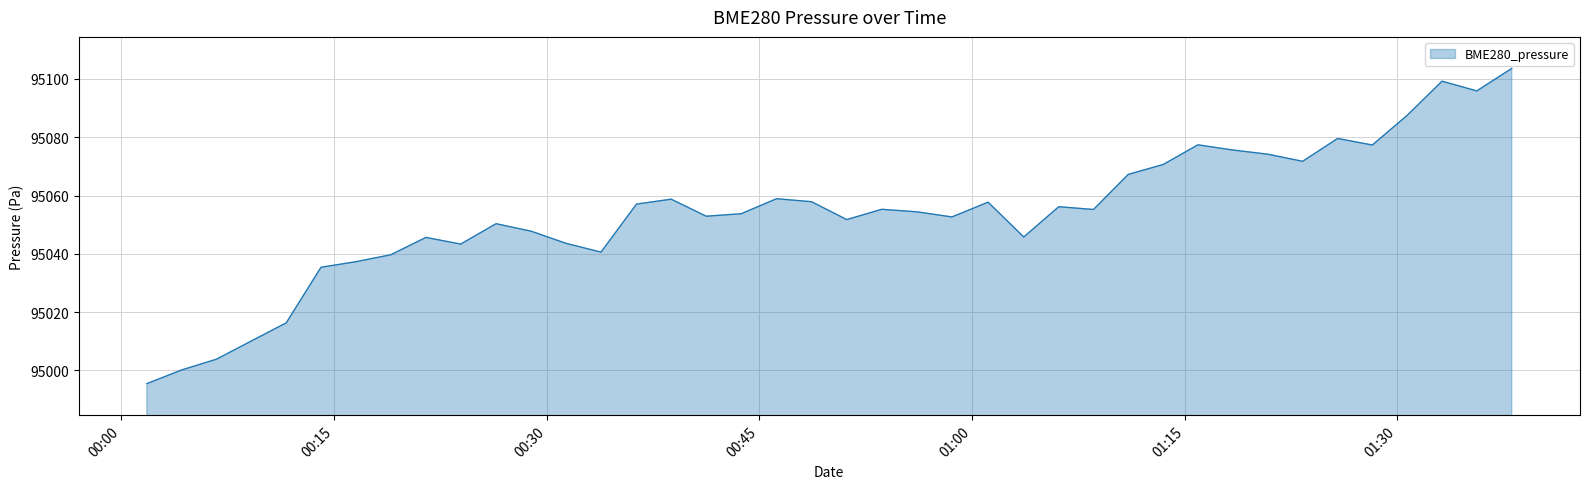

What is the minimum value shown in the chart?

94995.4